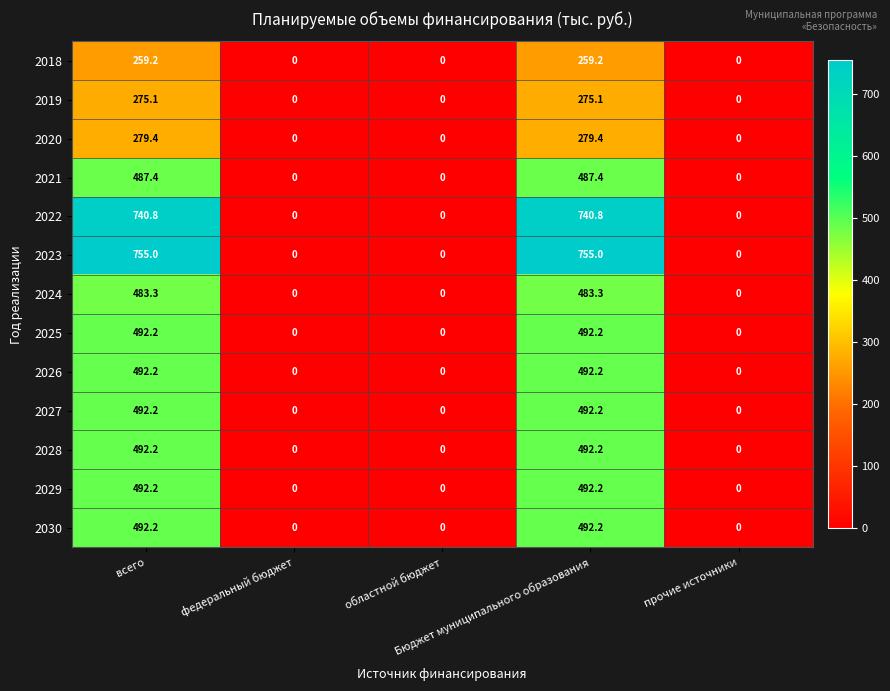

Which series has the largest range (max minus min)?

2023